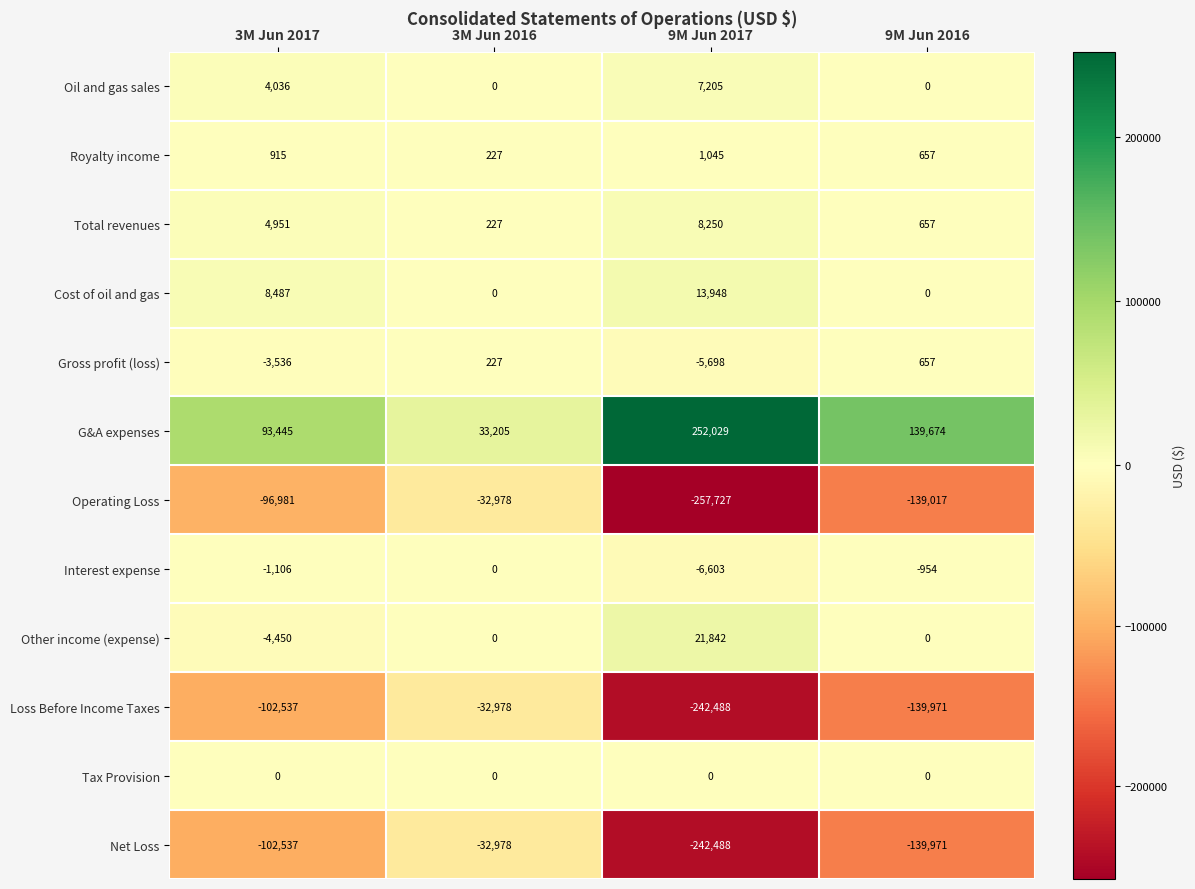

What is the difference between the maximum and minimum values in the Loss Before Income Taxes series?

209510